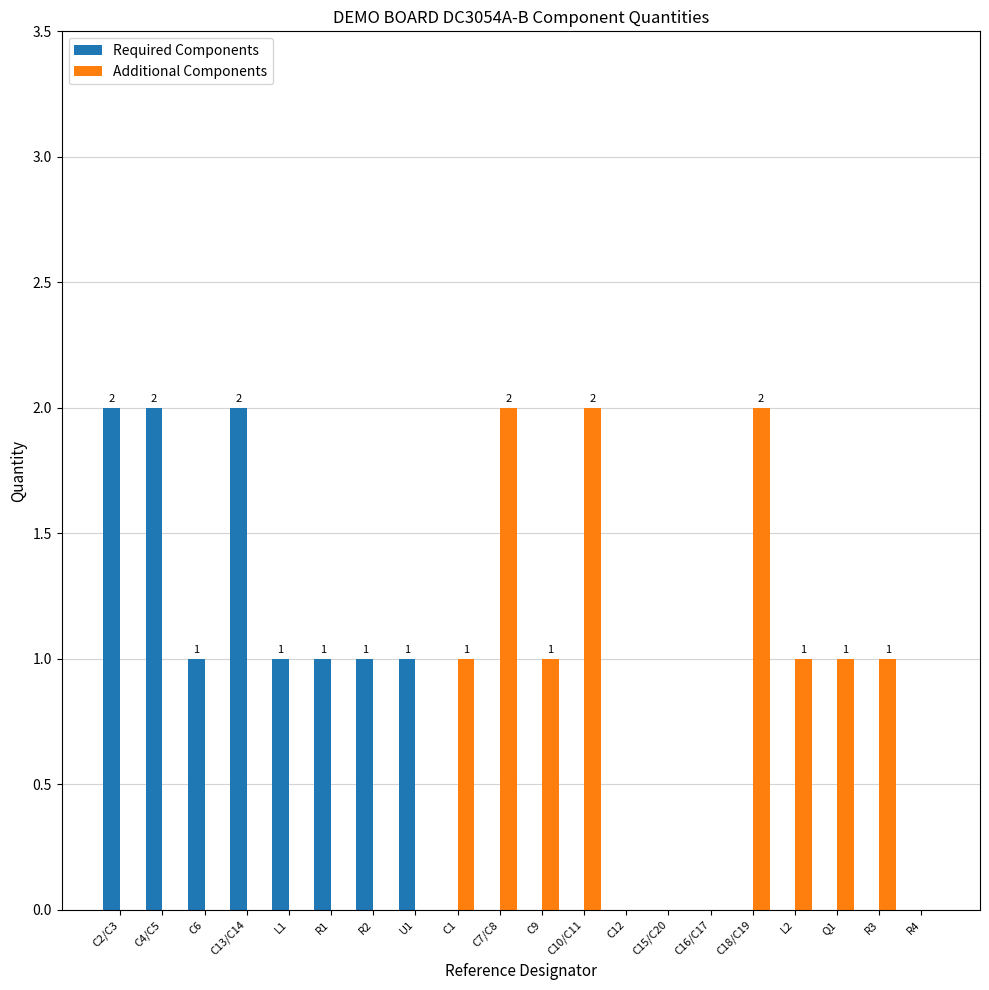

Between L1 and R4, which series saw the biggest shift?

Required Components